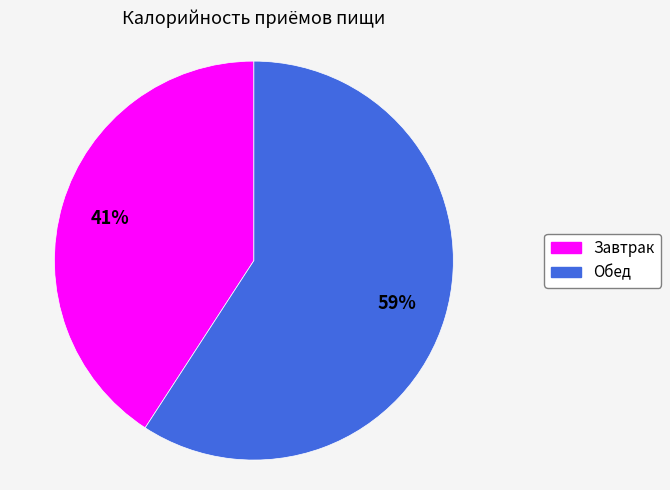

Rank the categories by value from lowest to highest.

Завтрак, Обед